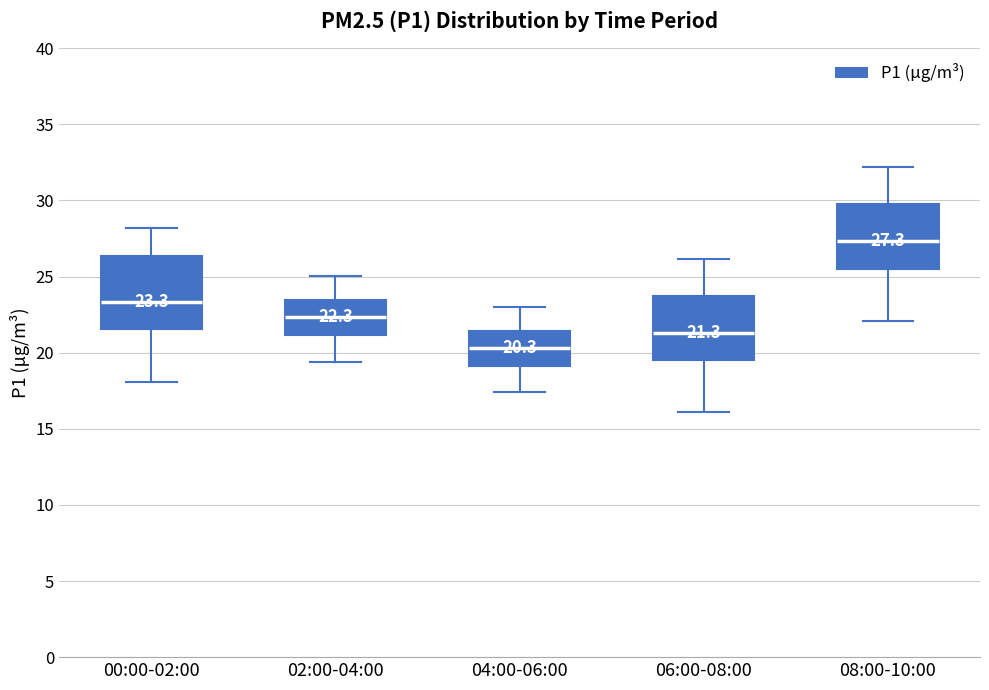

Comparing the boxes themselves (not the whiskers), which one is the tallest?

00:00-02:00